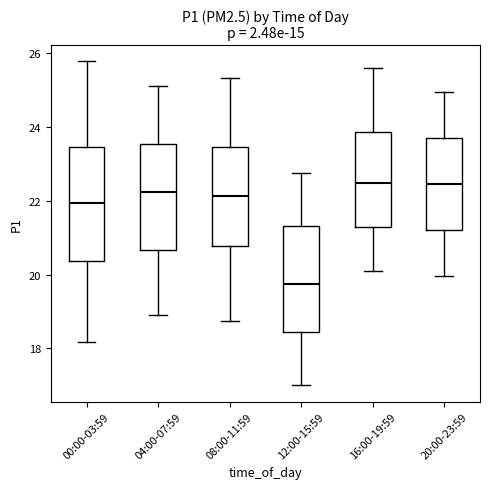

Which box has the lowest median line?

12:00-15:59